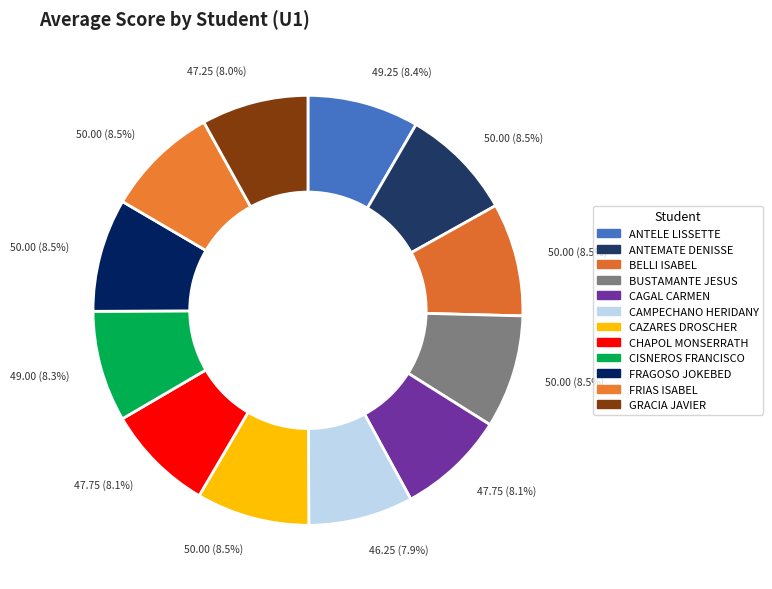

Count the number of slices in the pie.

12